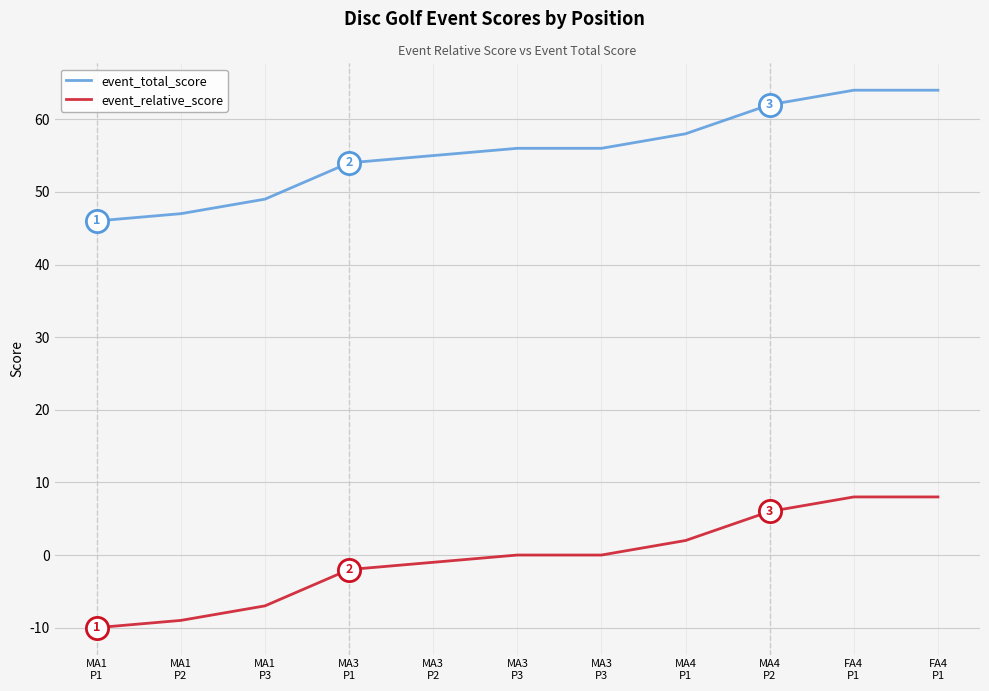

Does the chart display data point markers on the line(s)?

No